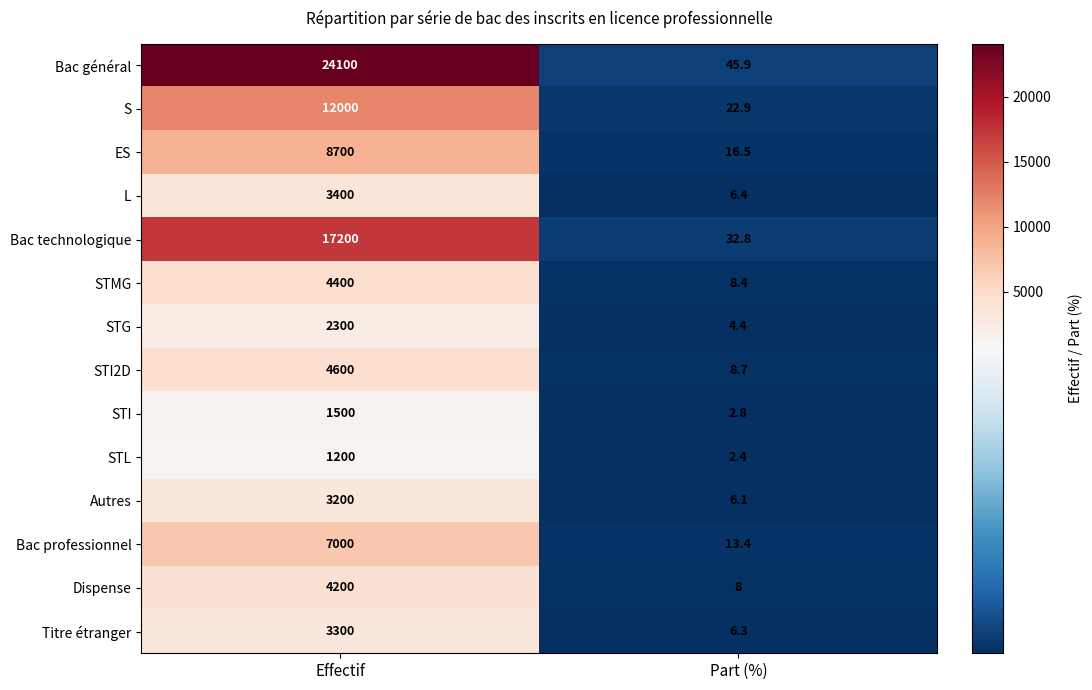

What is the maximum value shown in the chart?

24100.0